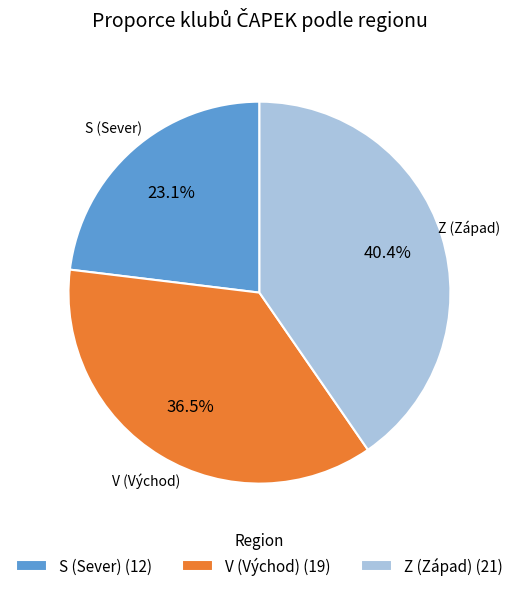

Approximately how many times larger is the value at V compared to Z?

0.9